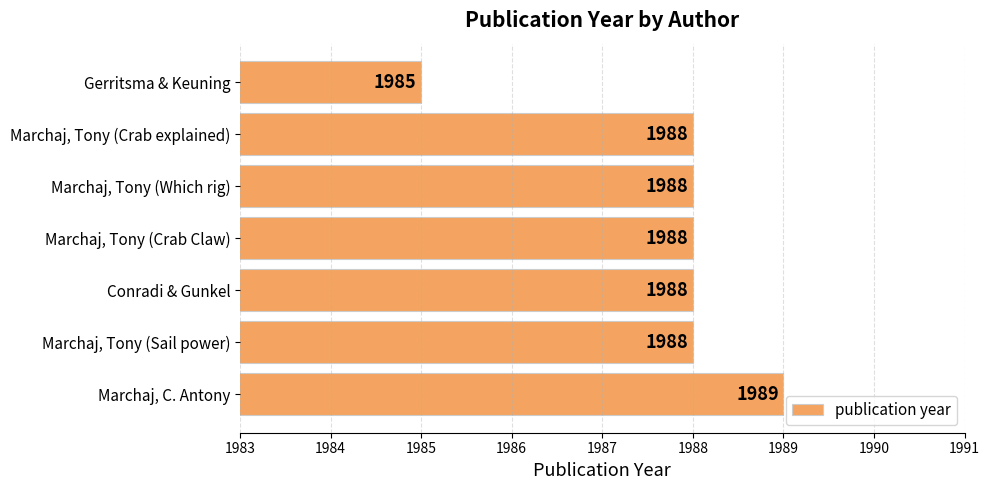

What is the smallest value displayed?

1985